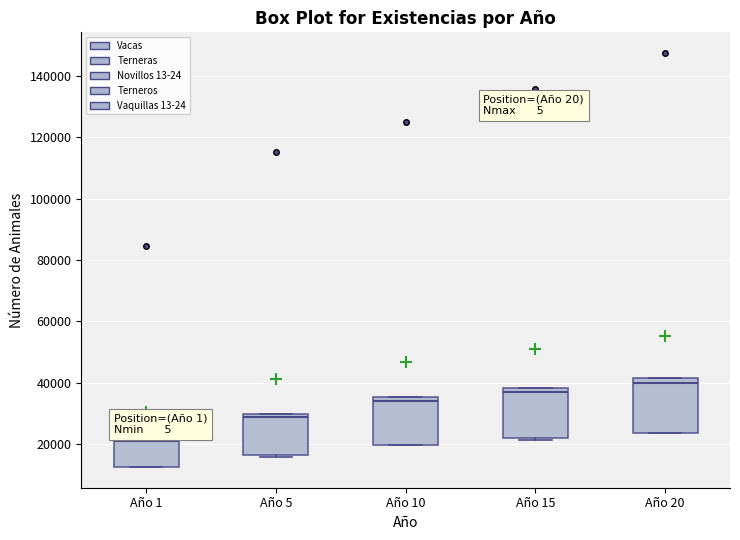

Which box has the lowest median line?

Año 1